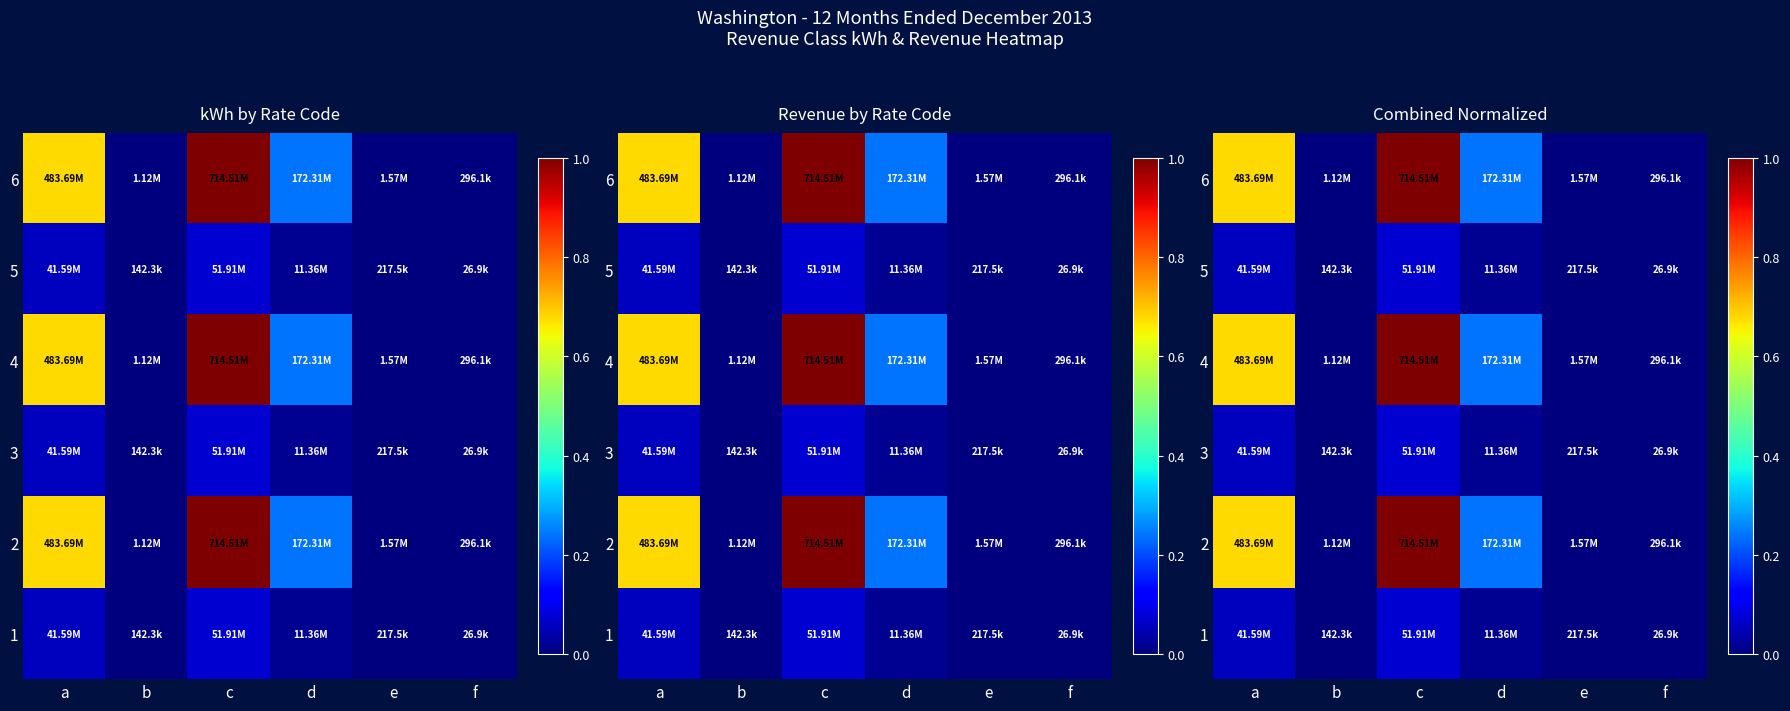

Which has a higher value, a or f?

a